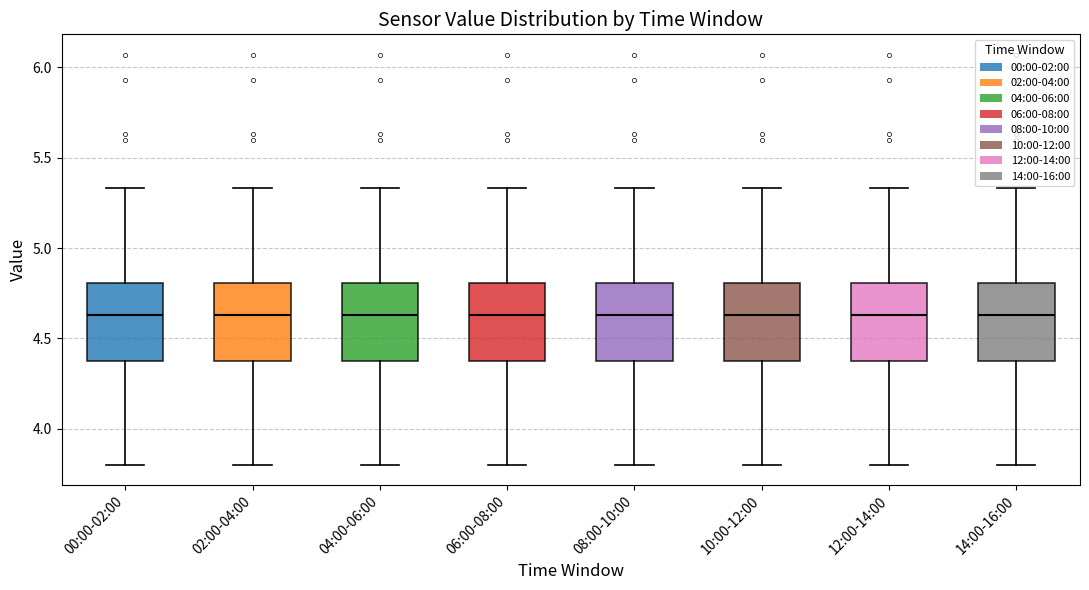

Where does the median line of the box for 00:00-02:00 sit on the y-axis? The values are not printed on the chart, so give them approximately, as read against the axis.

4.65